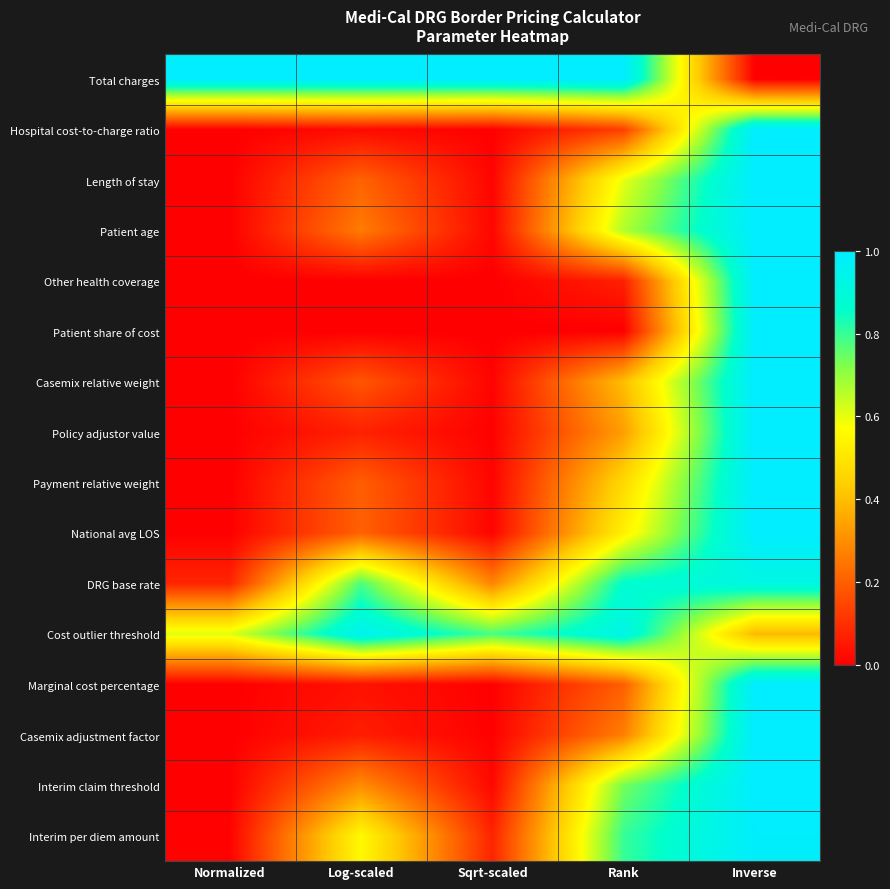

Rank the series by their maximum value, from lowest to highest.

DRG base rate, Cost outlier threshold, Interim per diem amount, Interim claim threshold, Patient age, Length of stay, National avg LOS, Payment relative weight, Casemix relative weight, Policy adjustor value, Casemix adjustment factor, Marginal cost percentage, Hospital cost-to-charge ratio, Total charges, Other health coverage, Patient share of cost